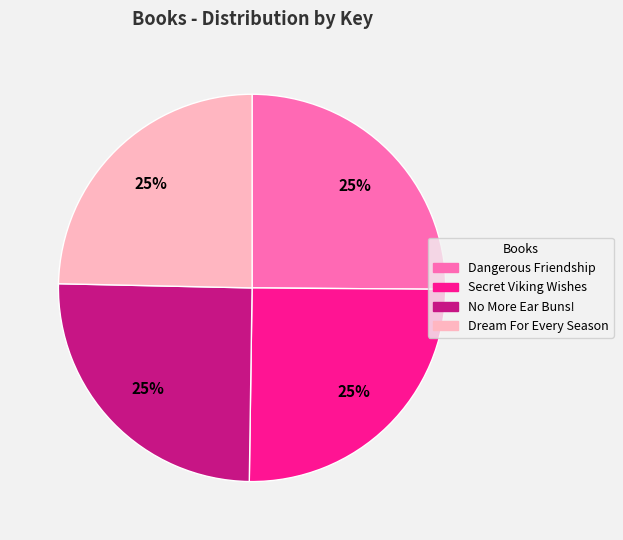

To the nearest percent, what is the combined percentage of Secret Viking Wishes and Dream For Every Season?

50%